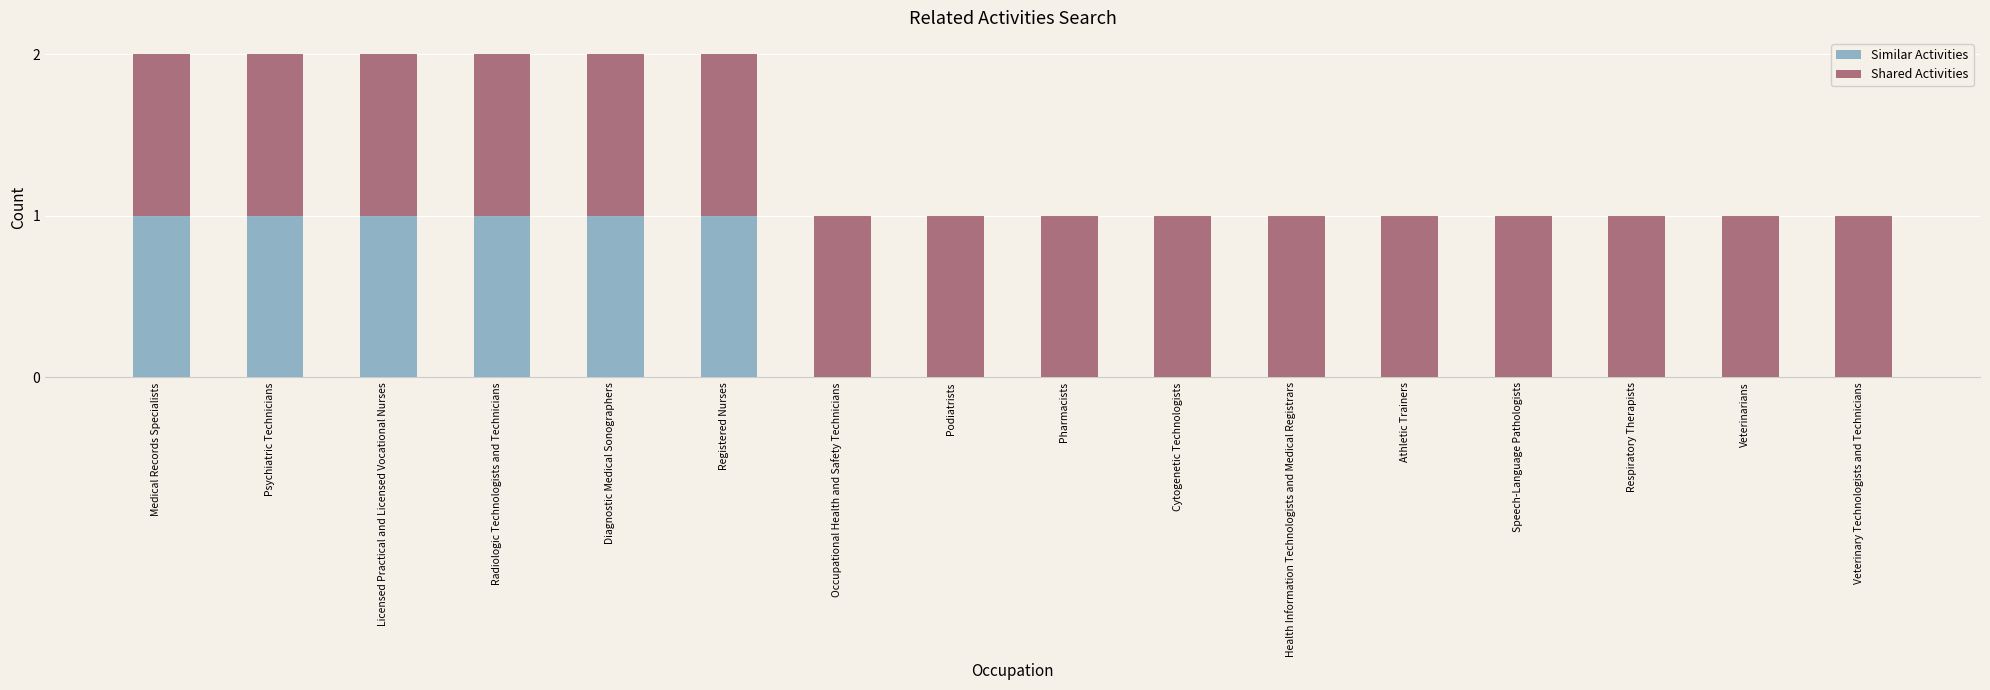

How many data points does each series have?

16